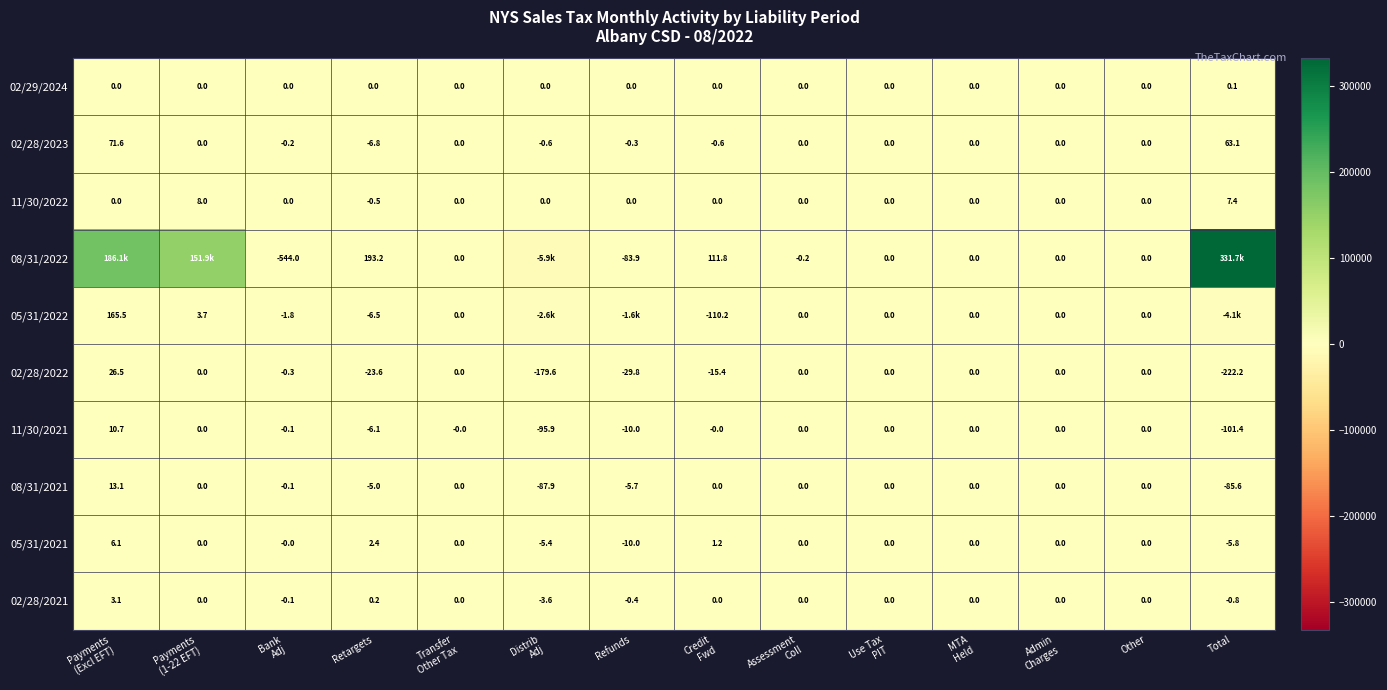

At Use Tax PIT, list the series in order from smallest to largest.

02/29/2024, 02/28/2023, 11/30/2022, 08/31/2022, 05/31/2022, 02/28/2022, 11/30/2021, 08/31/2021, 05/31/2021, 02/28/2021